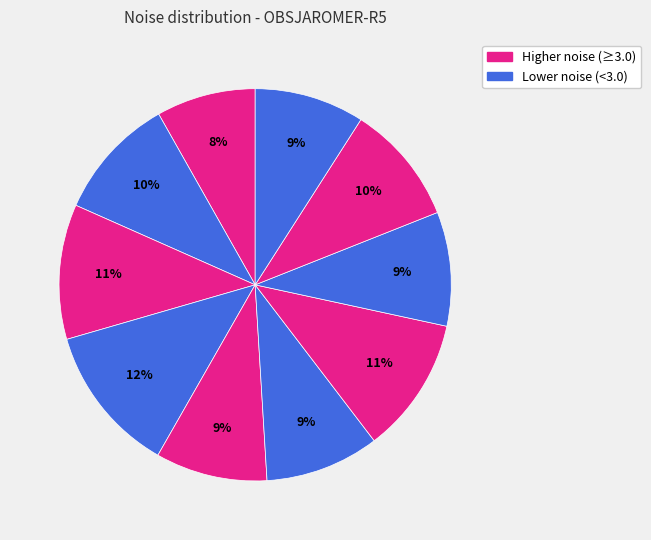

How many slices are in this pie chart?

10